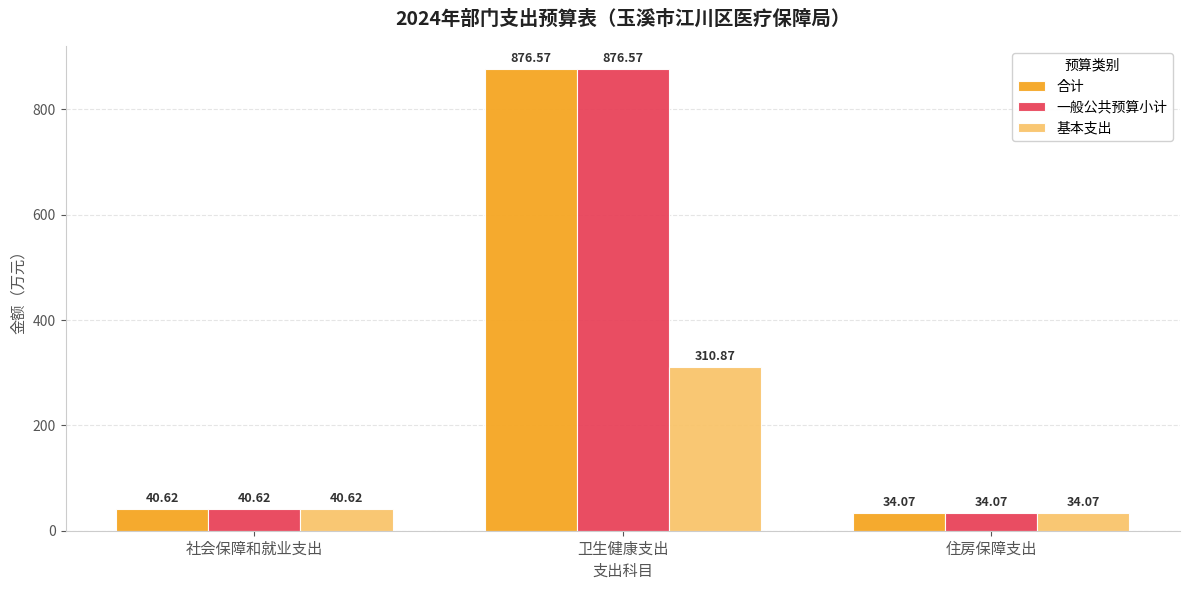

How many bars are there in total?

9